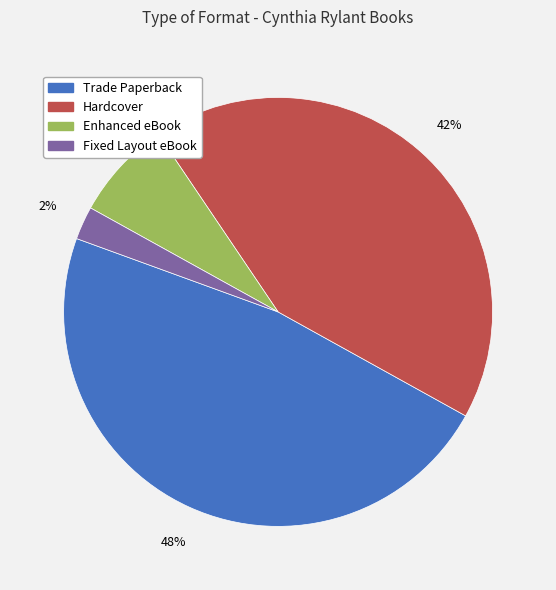

Rank the categories by value from highest to lowest.

Trade Paperback, Hardcover, Enhanced eBook, Fixed Layout eBook